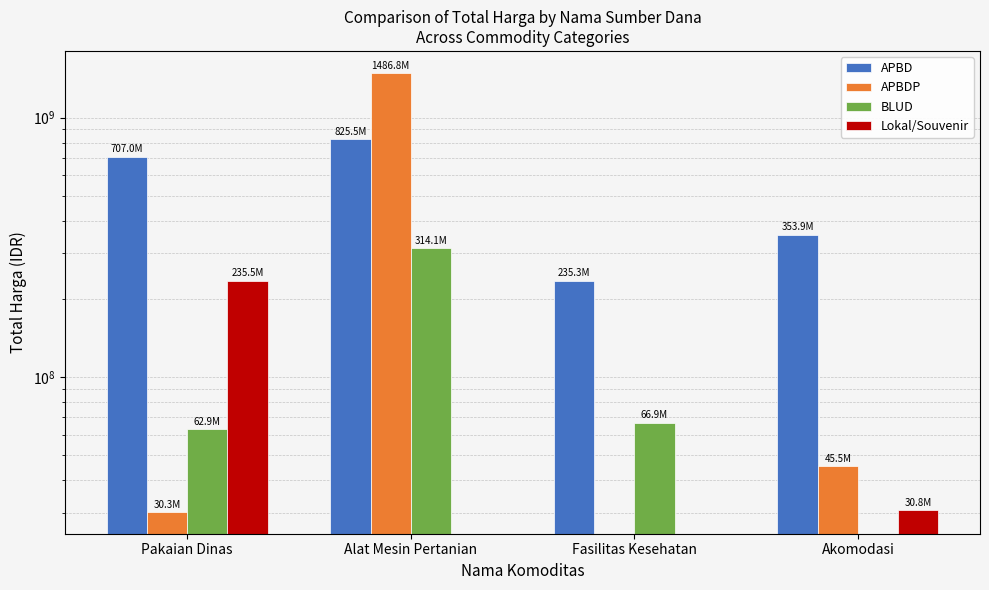

What is the difference between the highest and lowest values at Alat Mesin Pertanian?

1486800150